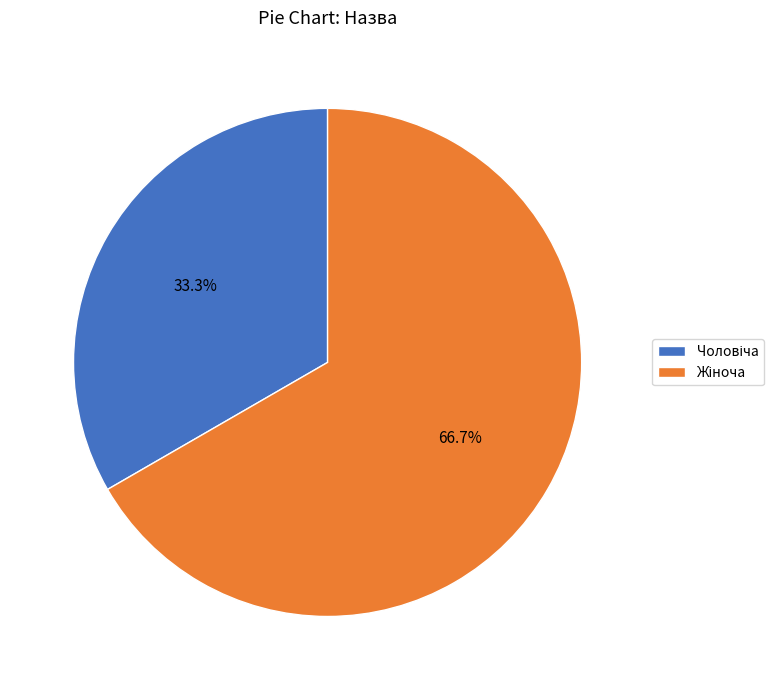

Is there a majority slice in this chart?

Yes